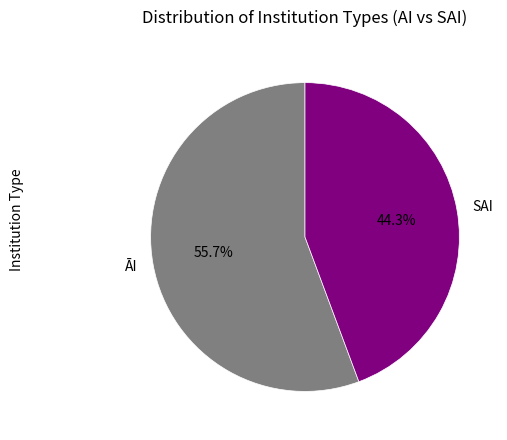

Count the number of slices in the pie.

2